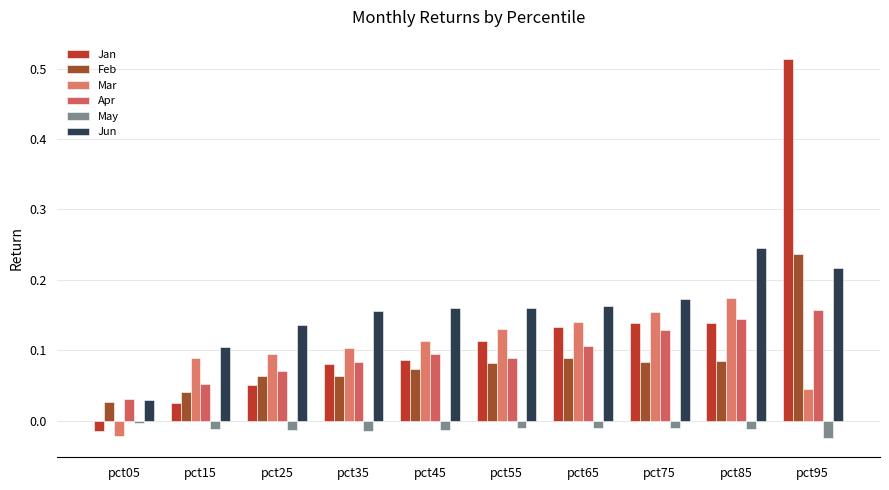

Rank the series by their maximum value, from highest to lowest.

Jan, Jun, Feb, Mar, Apr, May